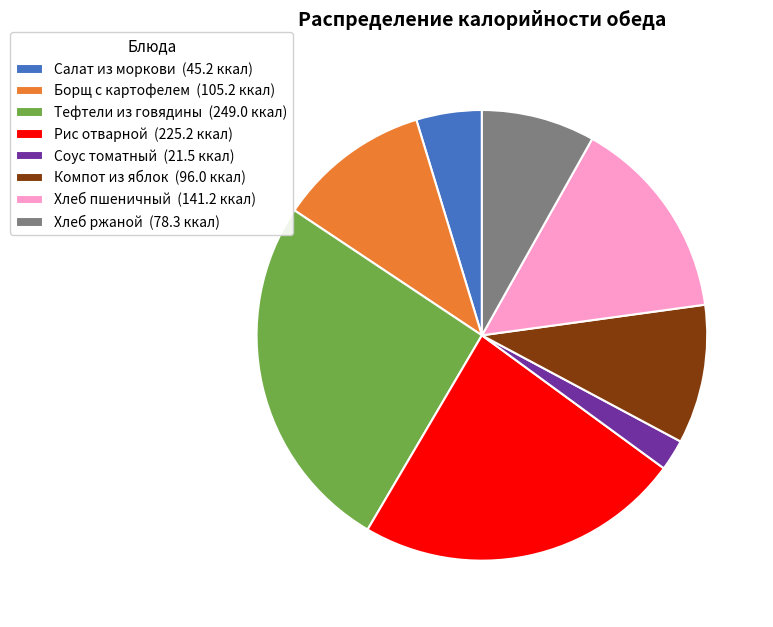

Do Борщ с картофелем (105.2 ккал) and Компот из яблок (96.0 ккал) together represent more than half of the pie?

No